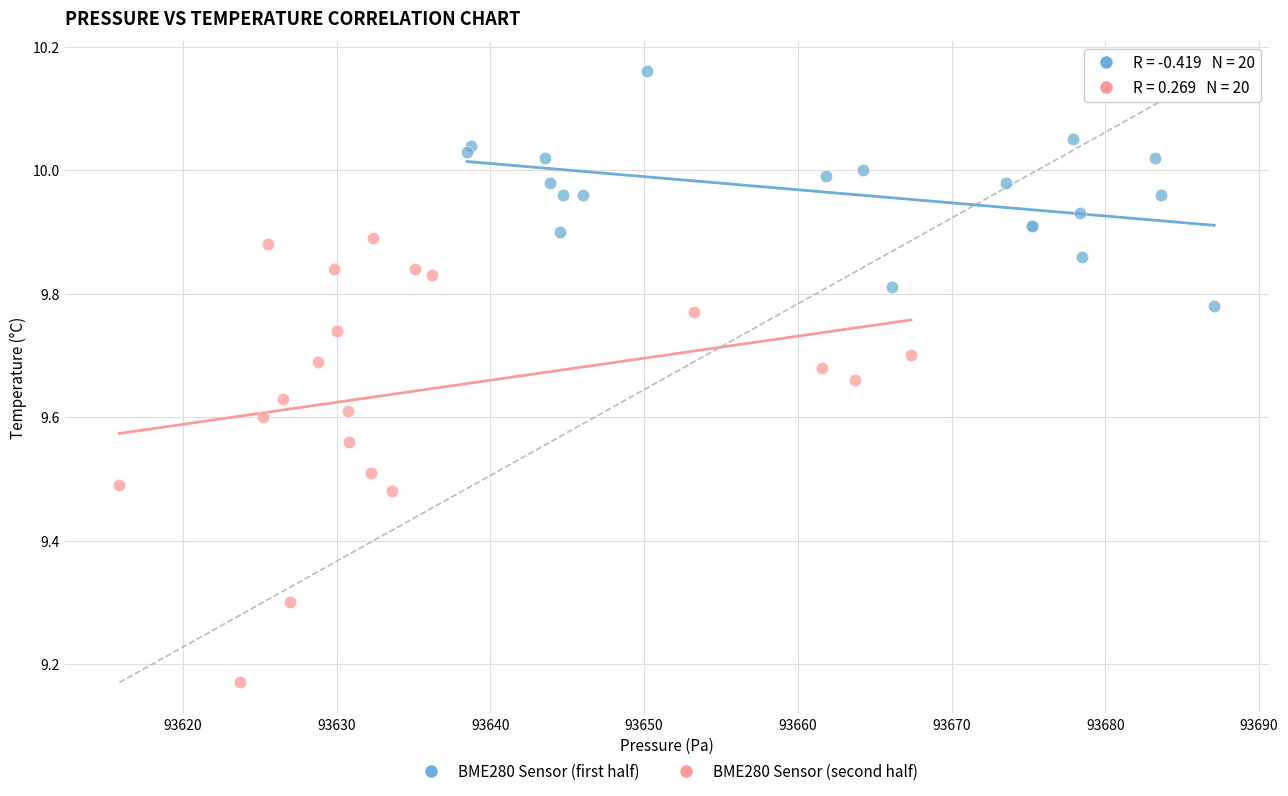

Which series reaches the maximum Y coordinate?

BME280 Sensor (first half)